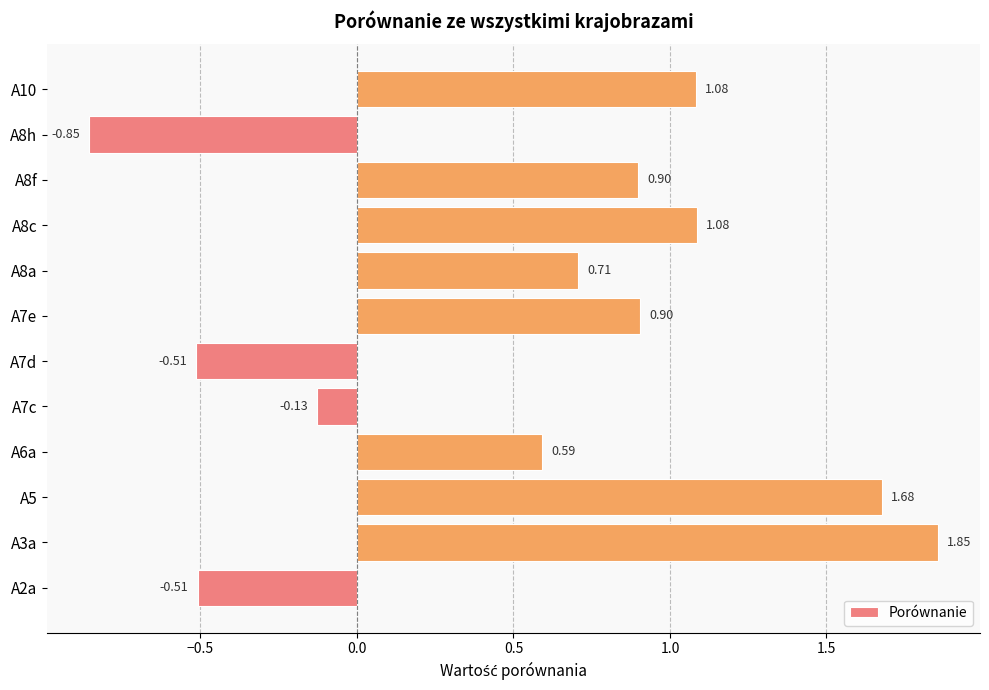

Are the bars horizontal?

Yes